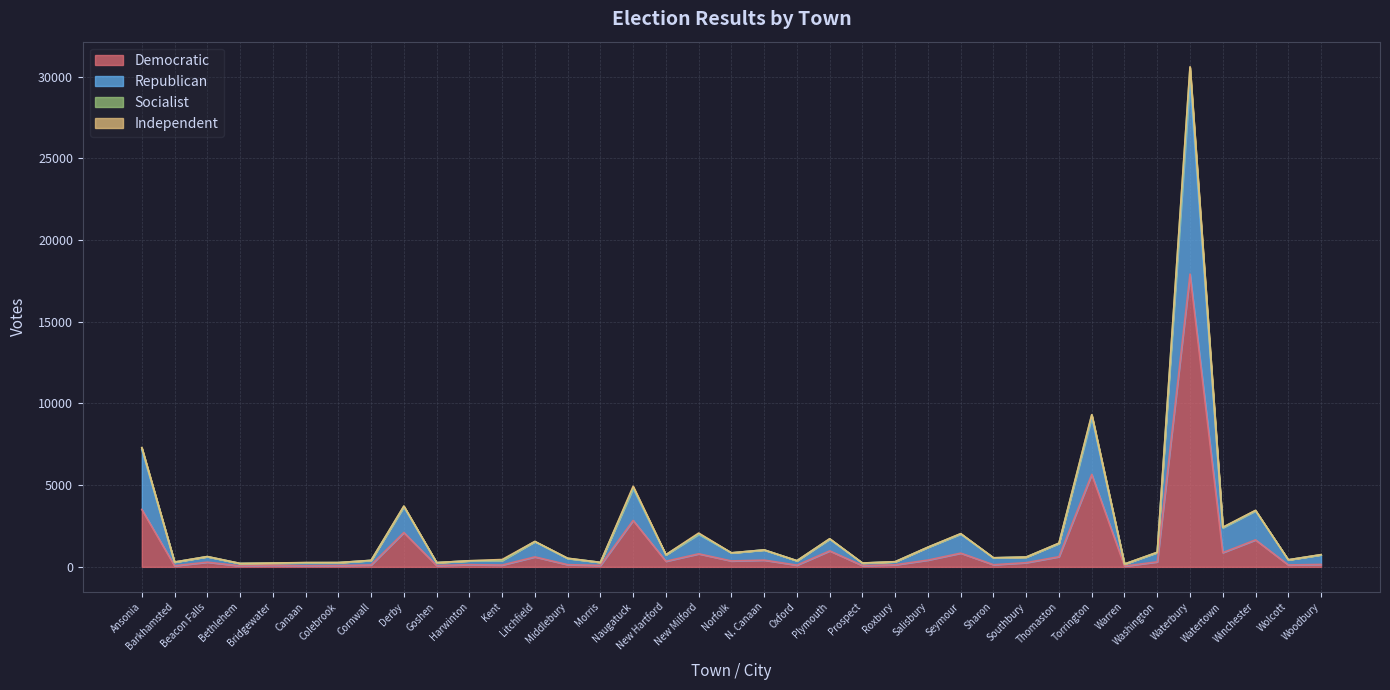

Does the chart display data point markers on the line(s)?

No